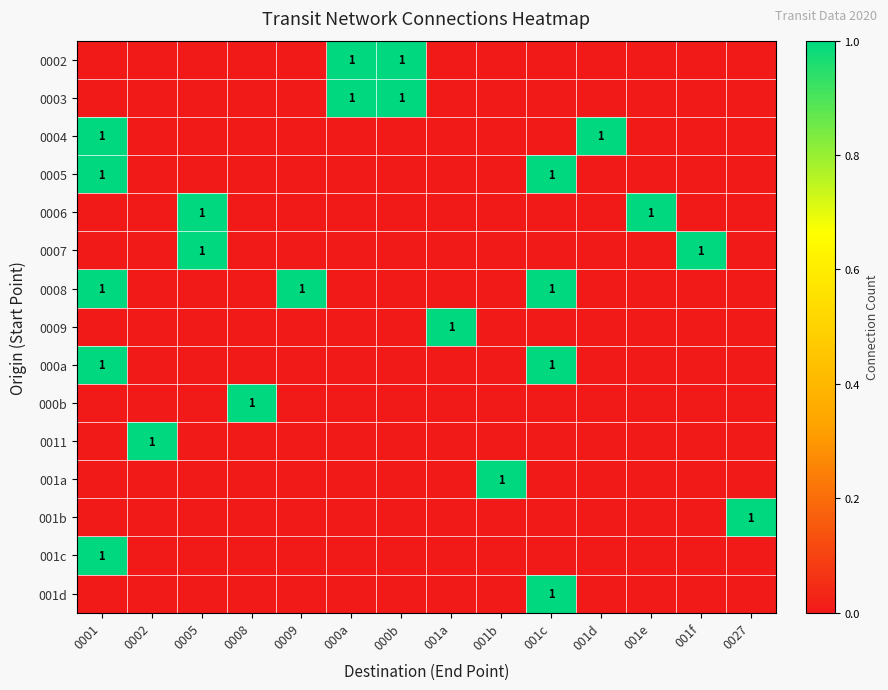

What is the highest value of the 0007 series?

1